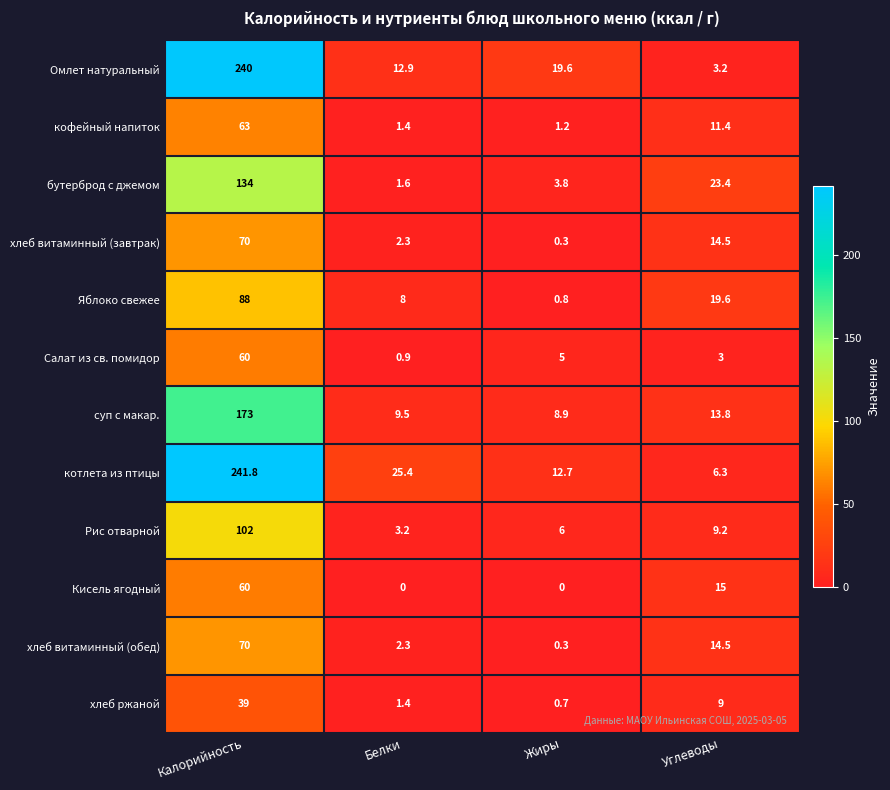

How many data points in котлета из птицы are less than 25?

2